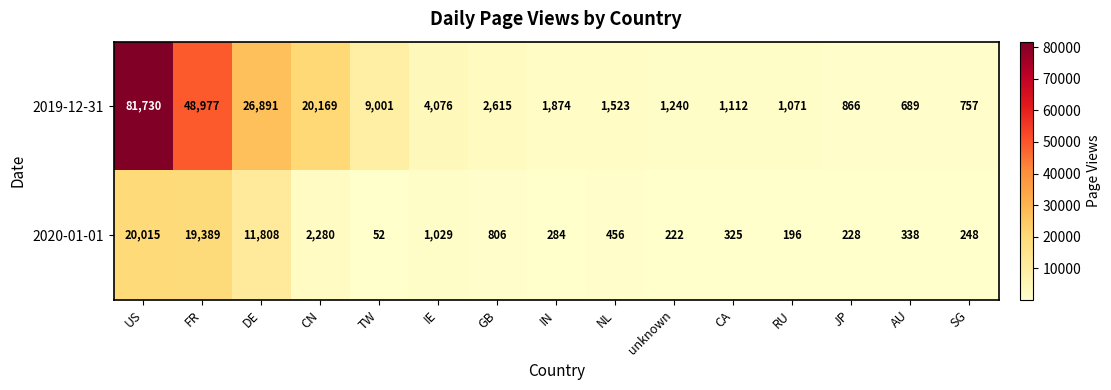

Which series changed the most between US and DE?

2019-12-31